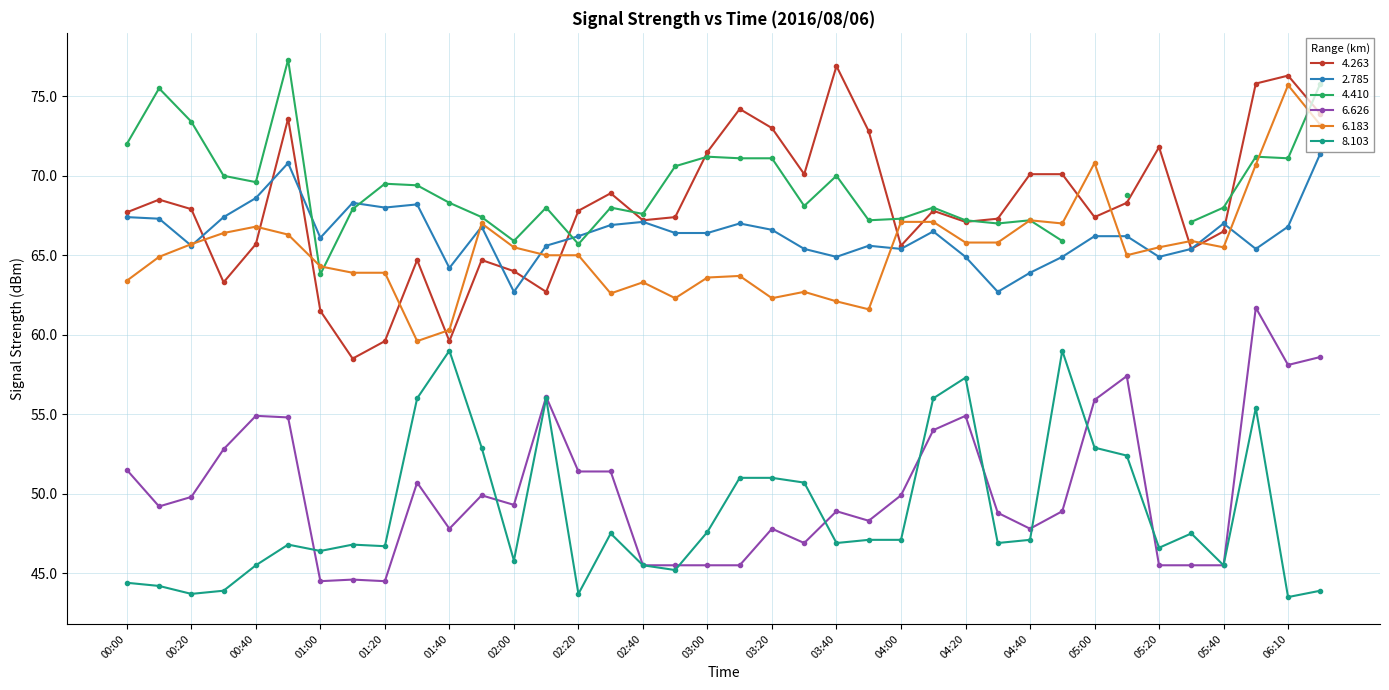

What is the minimum value for 4.263?

58.5